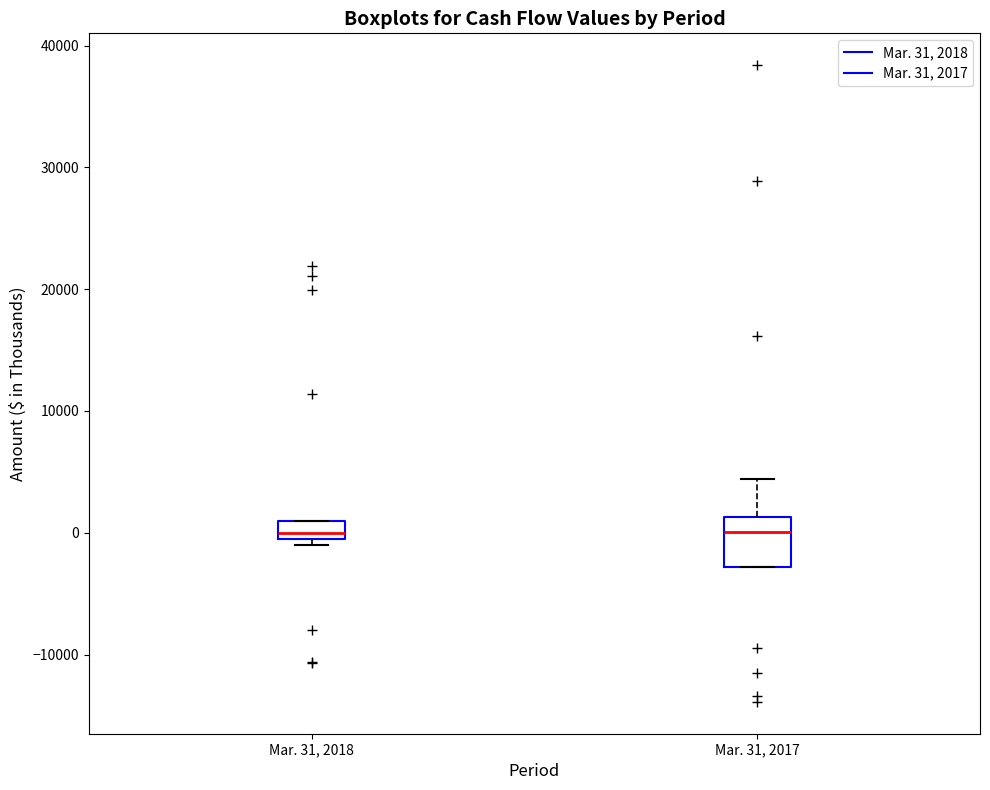

Which box is the tallest, from its lower edge to its upper edge?

Mar. 31, 2017